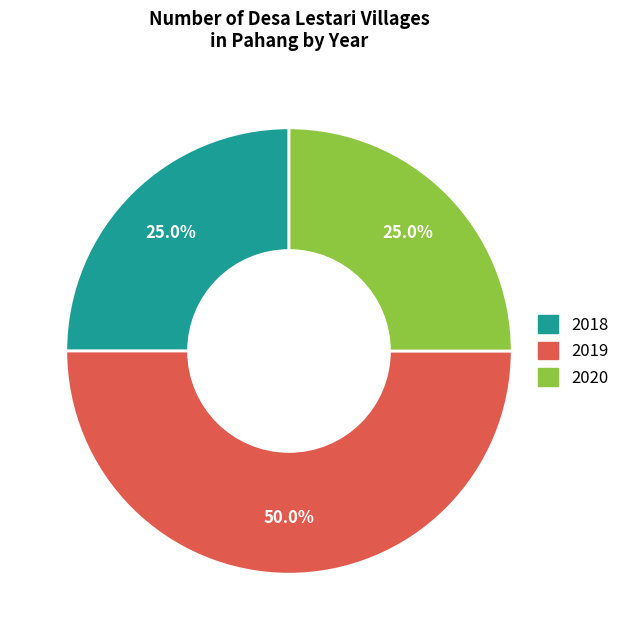

How many slices are in this pie chart?

3